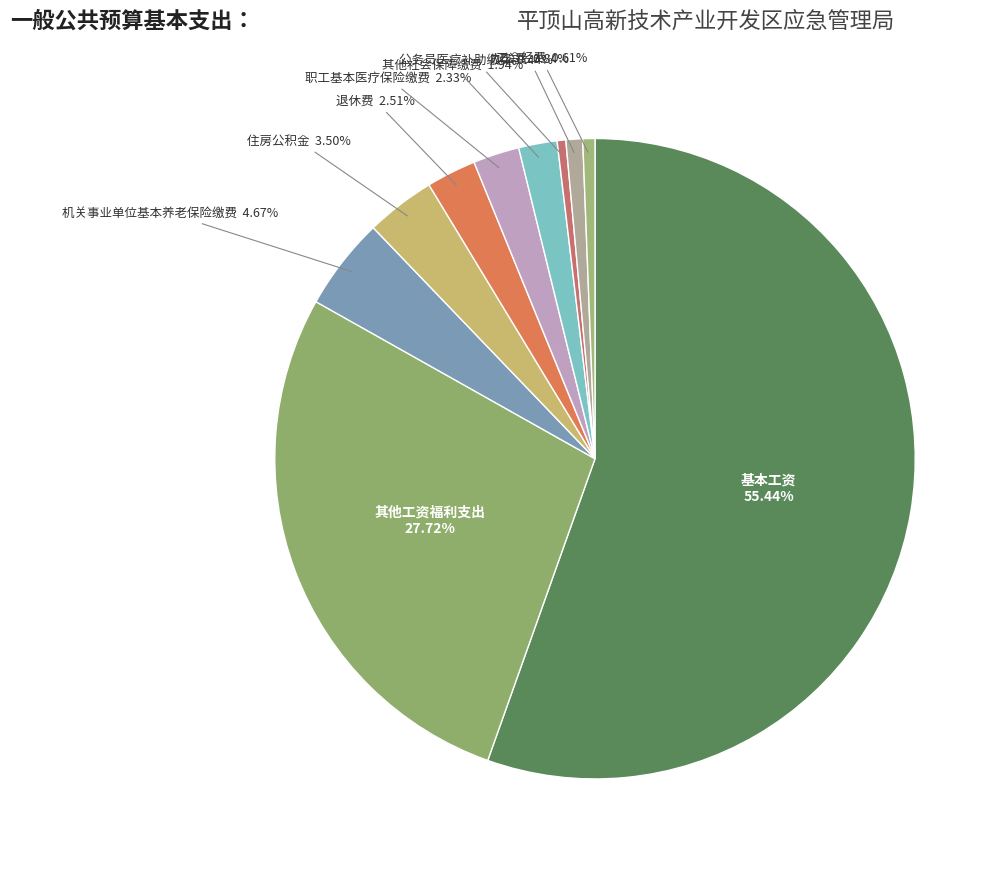

Which slice is the largest?

基本工资